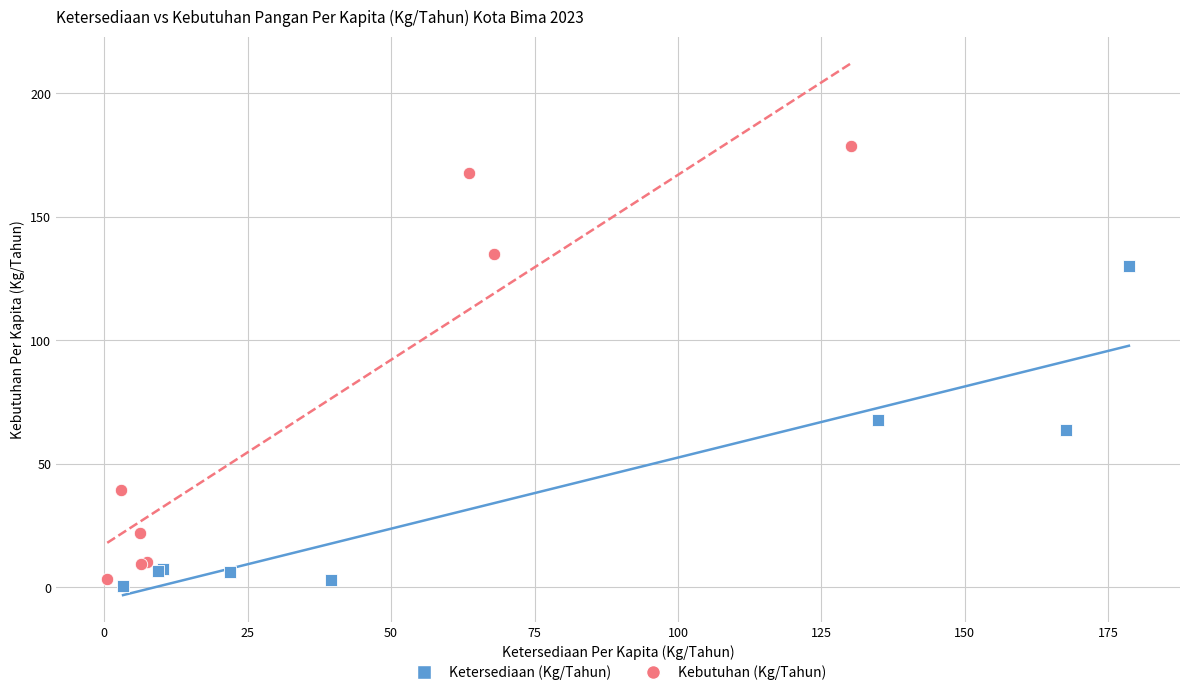

What are all the series names shown in the legend?

Ketersediaan (Kg/Tahun), Kebutuhan (Kg/Tahun)